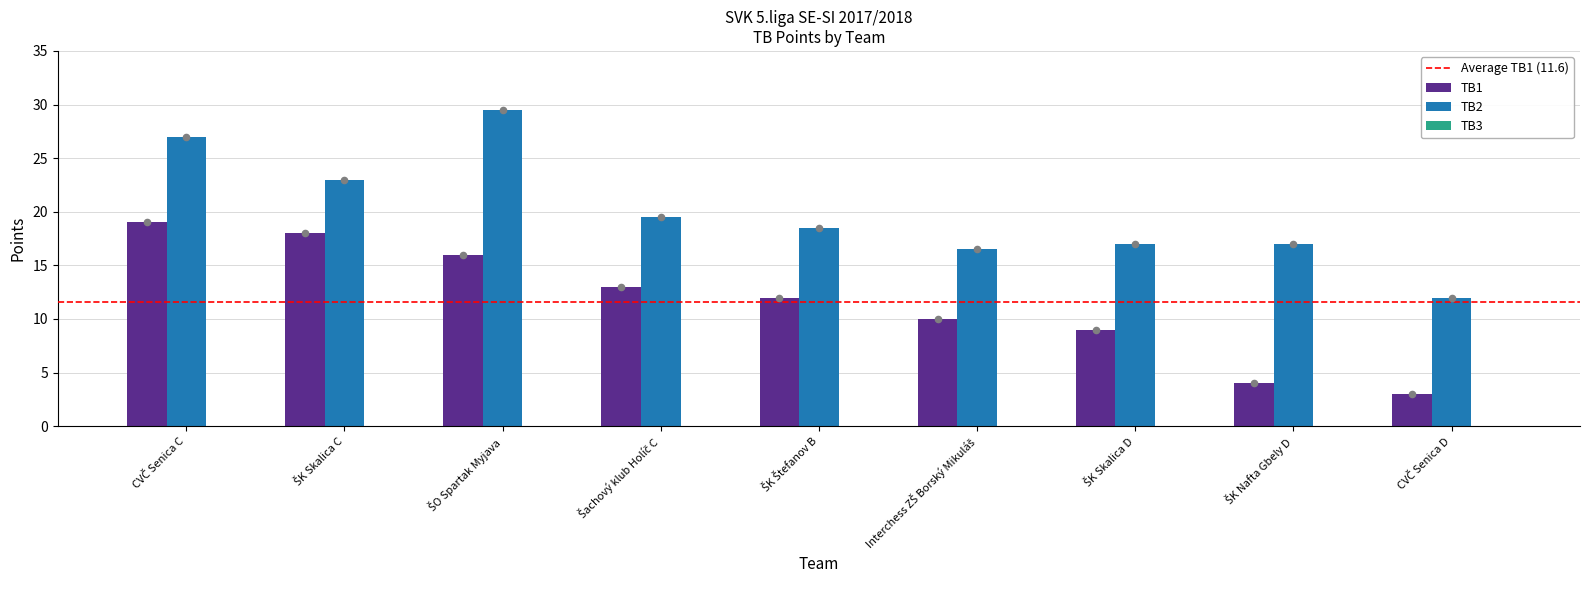

Which series contains the highest Y value?

TB2